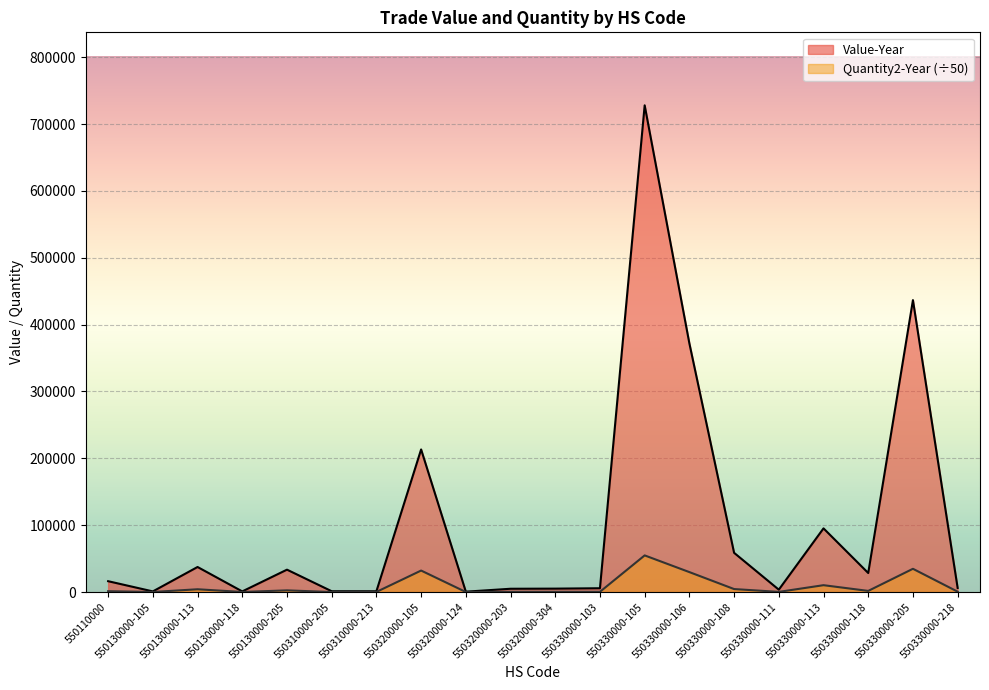

What is the value of the Quantity2-Year point at the 12th from the left?

340.0